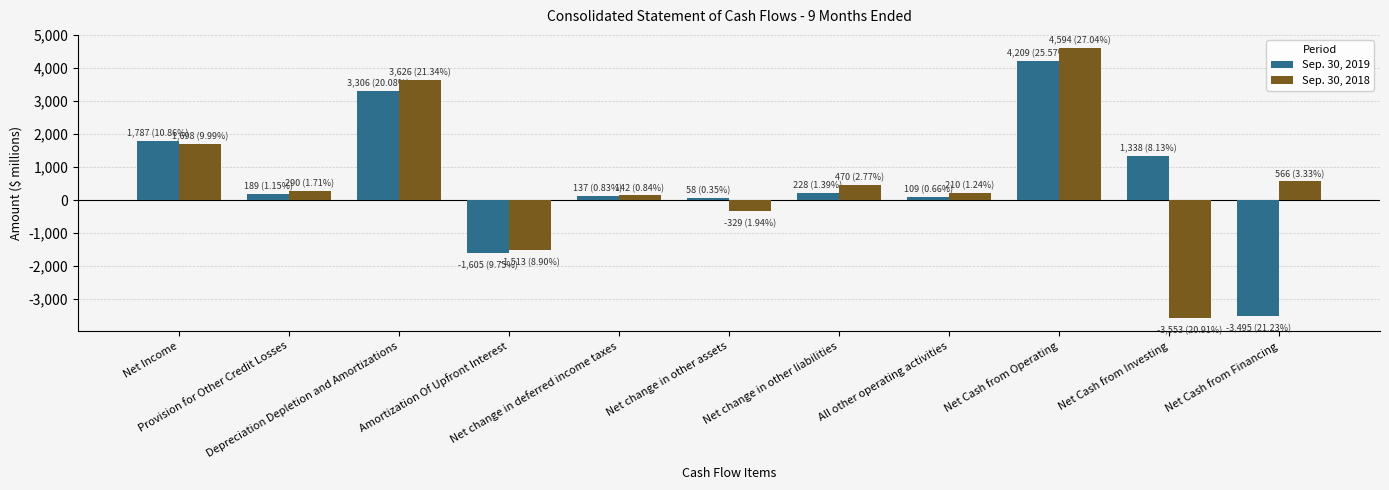

Are the bars horizontal?

No